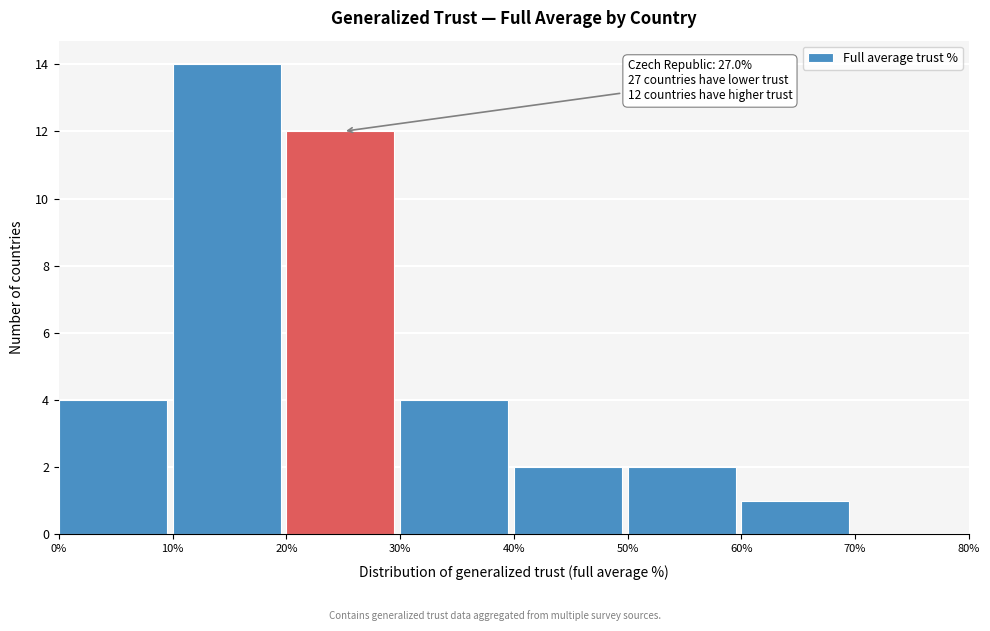

Over which range of the x-axis is the bar tallest?

10% to 20%